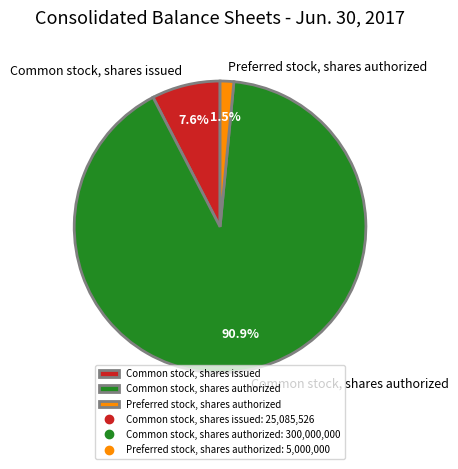

Does Preferred stock, shares authorized account for over 50% of the chart?

No